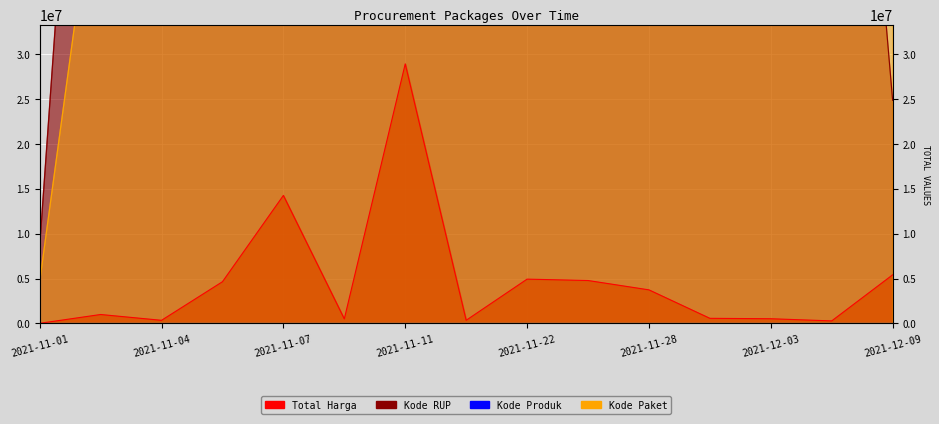

What is the sum of all Total Harga values?

70193610.1